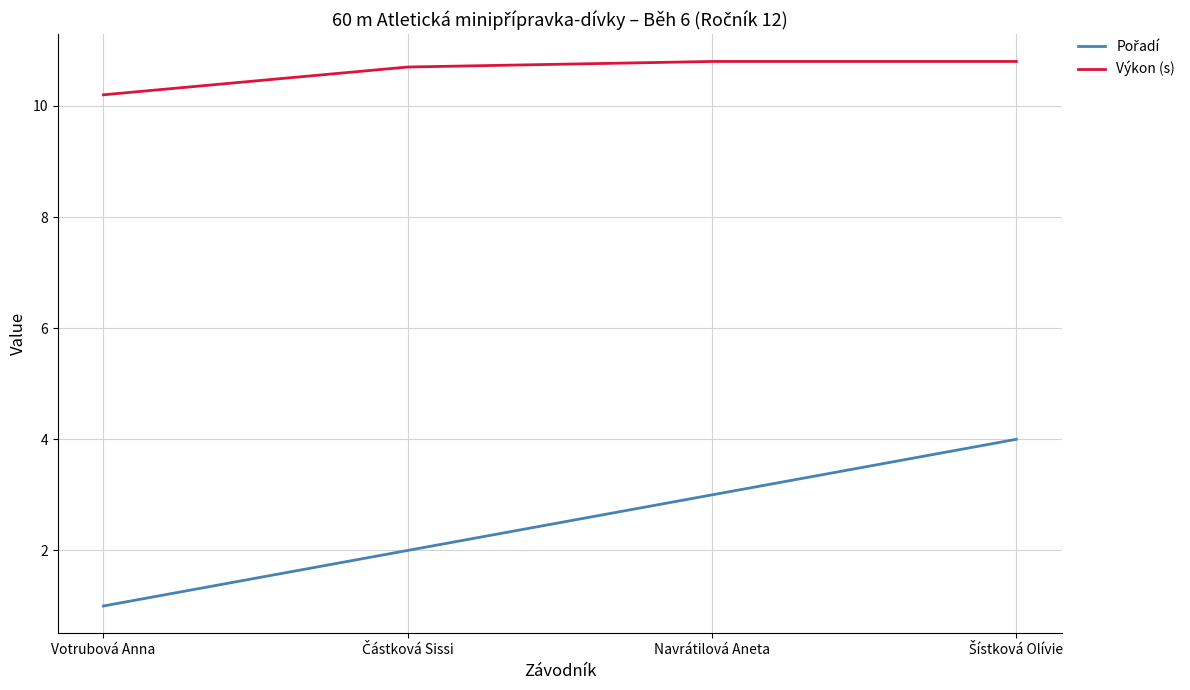

Which series has the largest total across all categories?

Výkon (s)